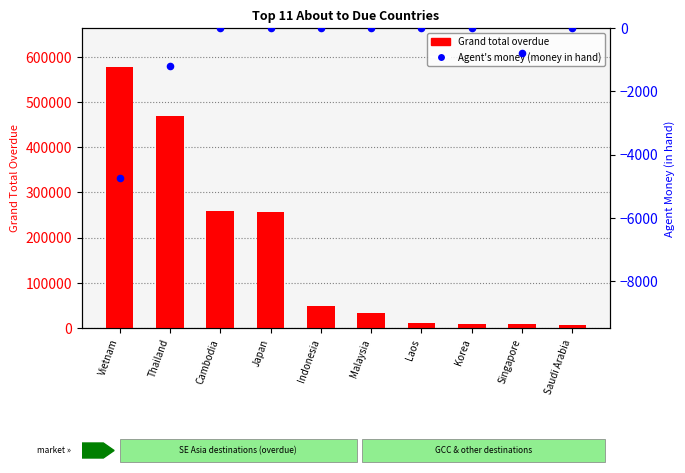

Which series has the largest Y range (max minus min)?

Grand total overdue